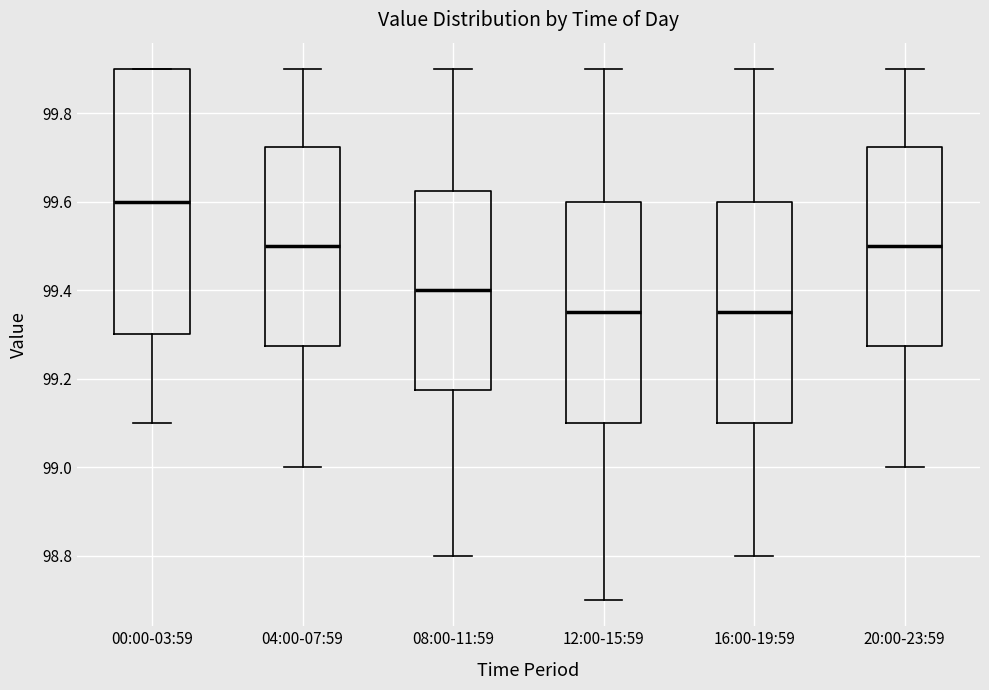

Reading left to right, transcribe this box plot: for each box, give where its median line is, the range the box spans, and where its two whiskers end, as read against the y-axis. The values are not printed on the chart, so give them approximately, as read against the axis.

00:00-03:59: median 99.60, box 99.30 to 99.90, whiskers 99.10 to 99.90
04:00-07:59: median 99.50, box 99.28 to 99.72, whiskers 99.00 to 99.90
08:00-11:59: median 99.40, box 99.18 to 99.62, whiskers 98.80 to 99.90
12:00-15:59: median 99.36, box 99.10 to 99.60, whiskers 98.70 to 99.90
16:00-19:59: median 99.36, box 99.10 to 99.60, whiskers 98.80 to 99.90
20:00-23:59: median 99.50, box 99.28 to 99.72, whiskers 99.00 to 99.90